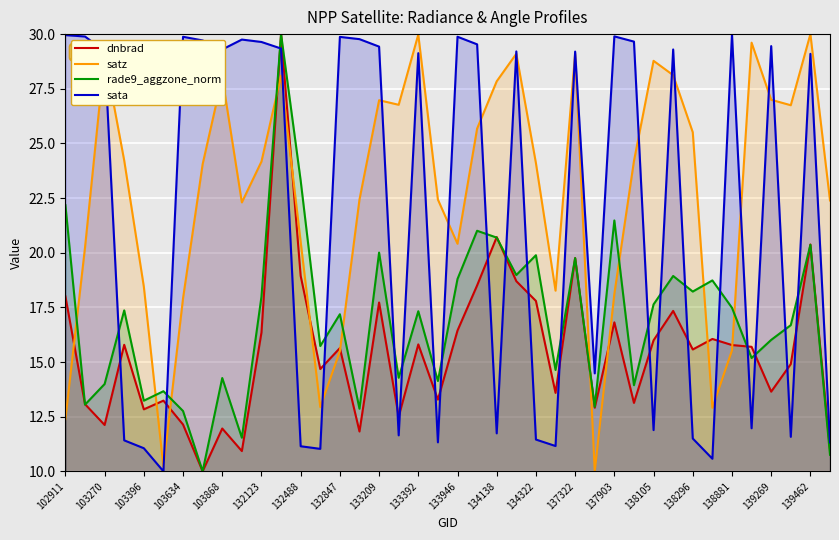

Which series has the largest total across all categories?

satz